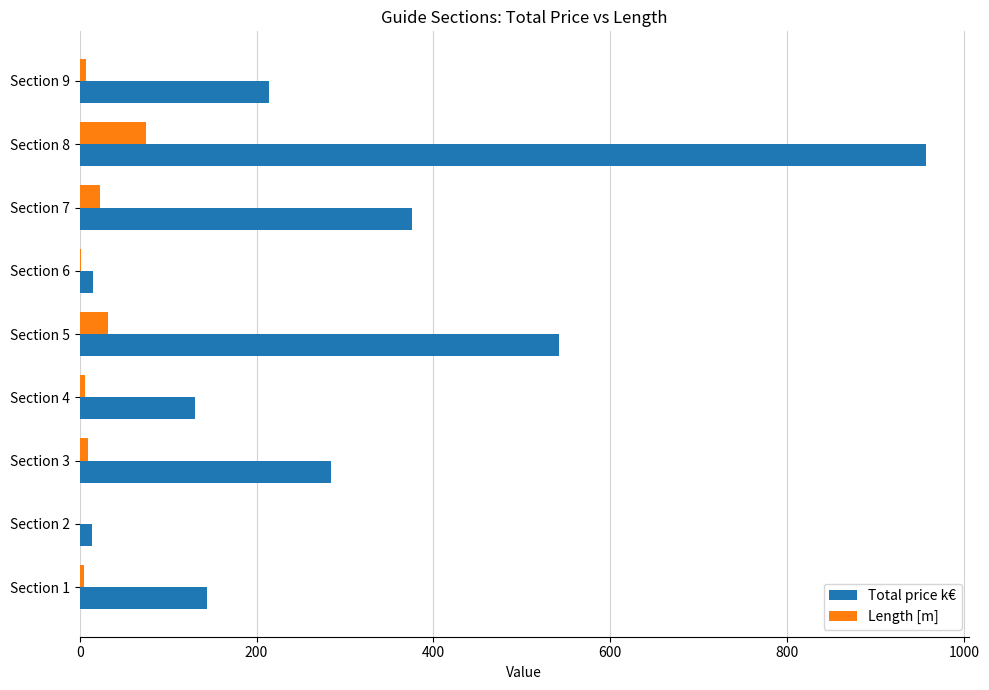

Which series has the widest spread of values?

Total price k€